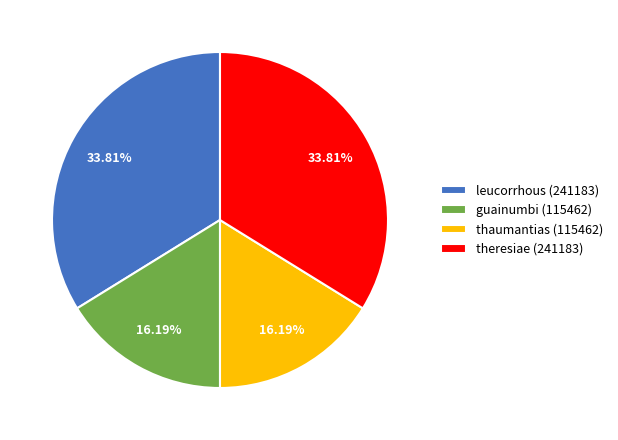

Is there a majority slice in this chart?

No